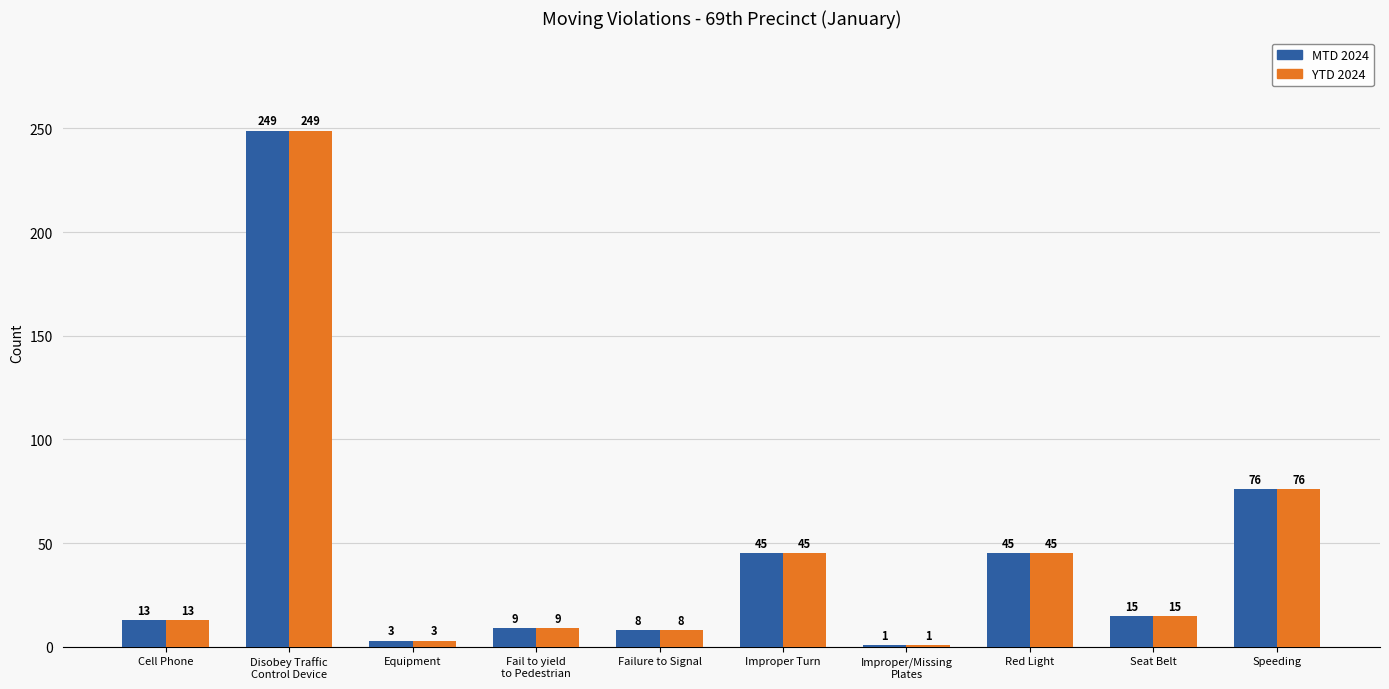

Read the MTD 2024 value at Improper Turn.

45